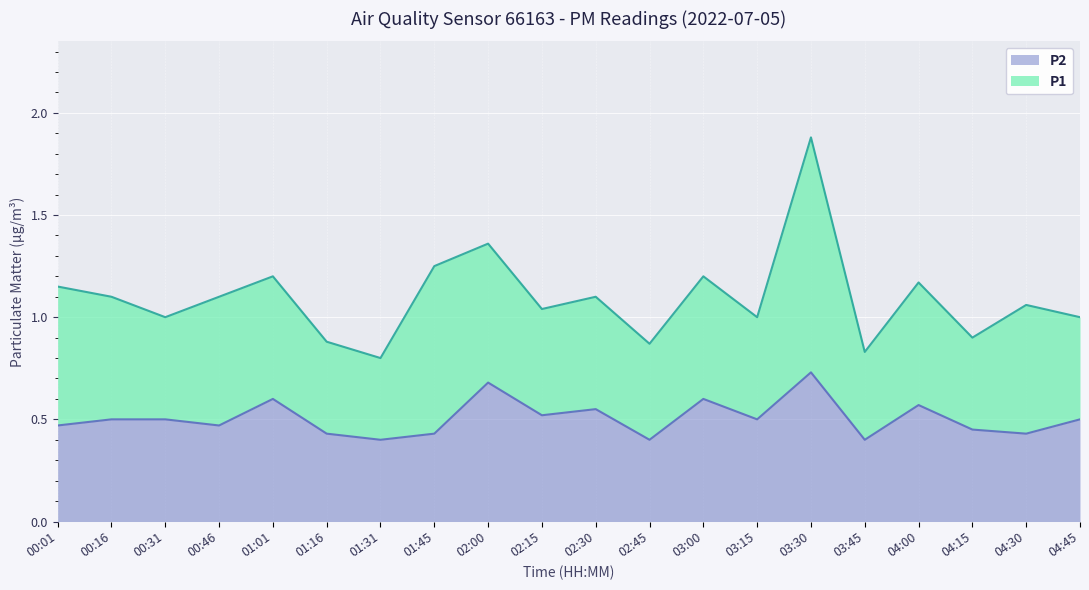

Where is the data nearest to the value 0?

01:31